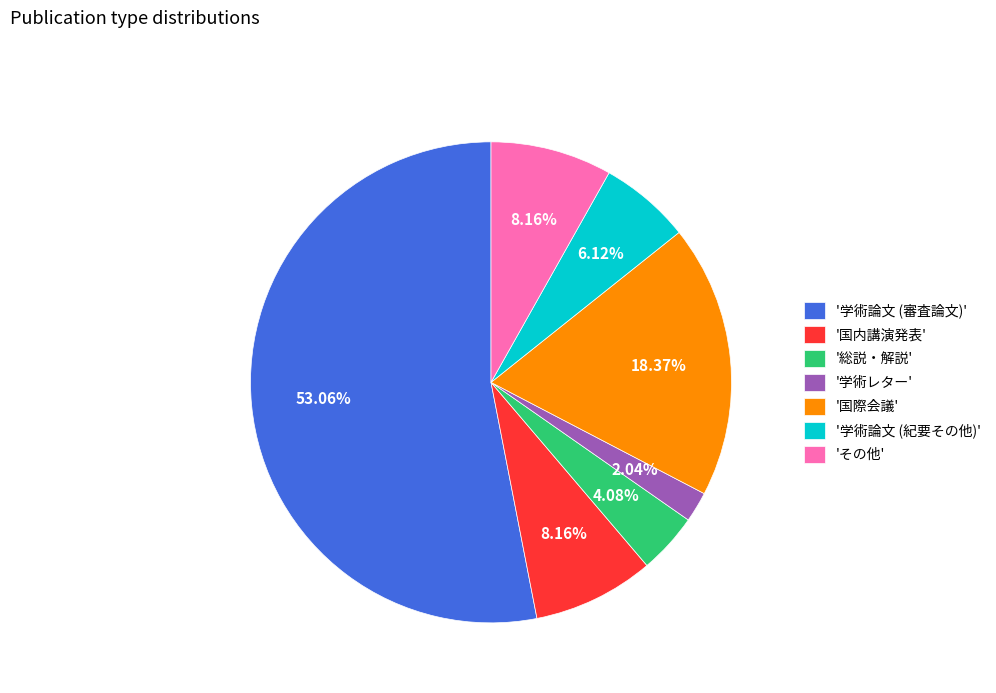

Do 'その他' and '国内講演発表' together represent more than half of the pie?

No